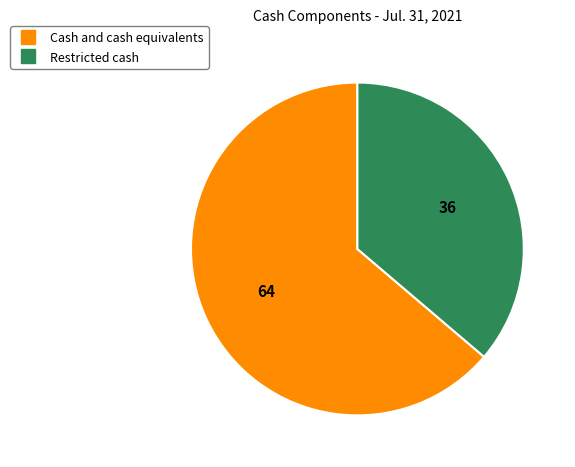

Do Restricted cash and Cash and cash equivalents together represent more than half of the pie?

Yes